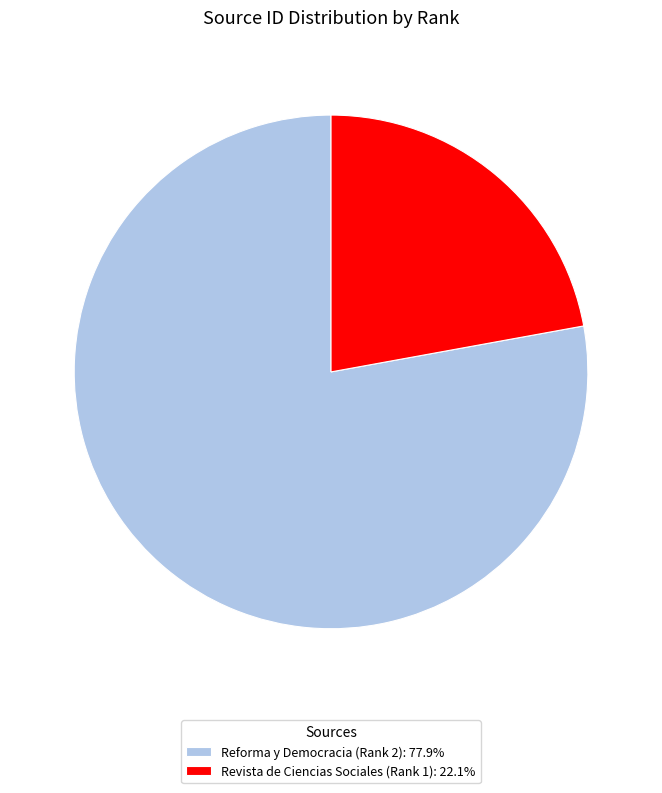

The Reforma y Democracia (Rank 2) slice represents 78% of the pie. True or false?

True